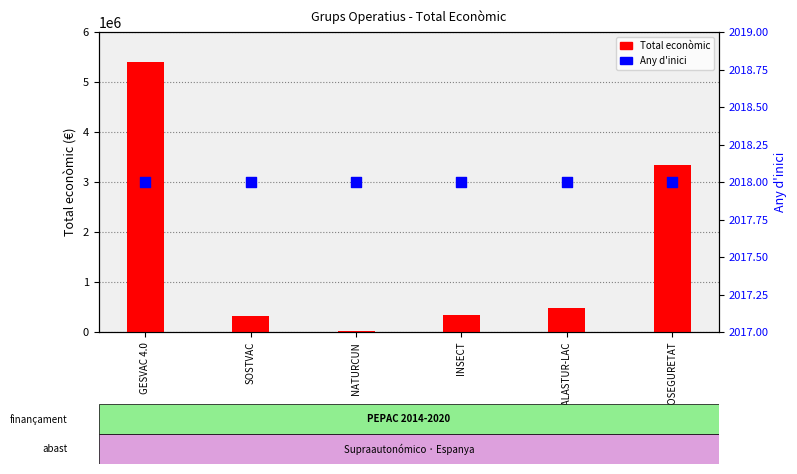

At how many categories does at least one series exceed 566739?

2